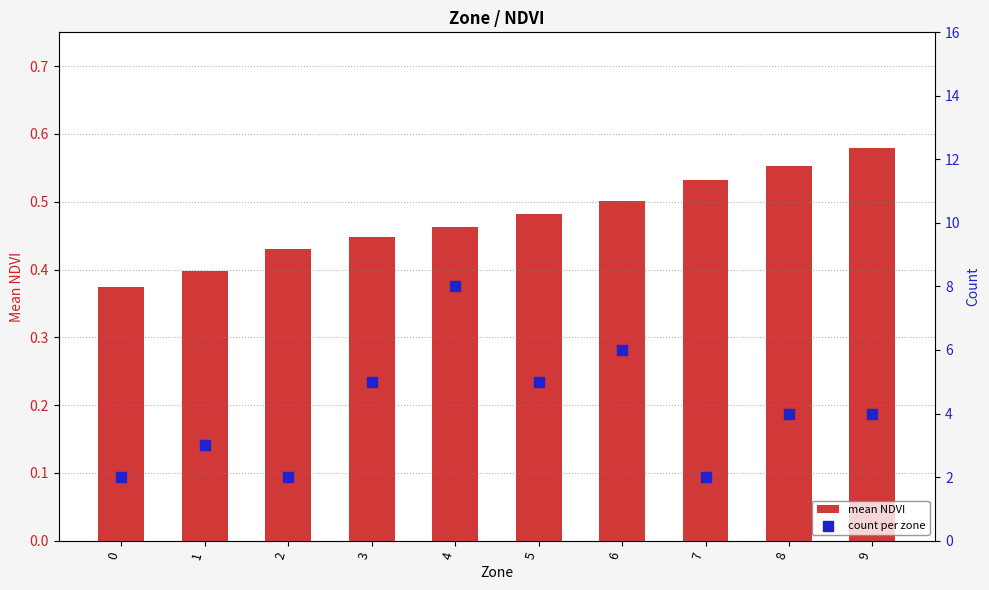

Which series reaches the minimum Y coordinate?

mean NDVI